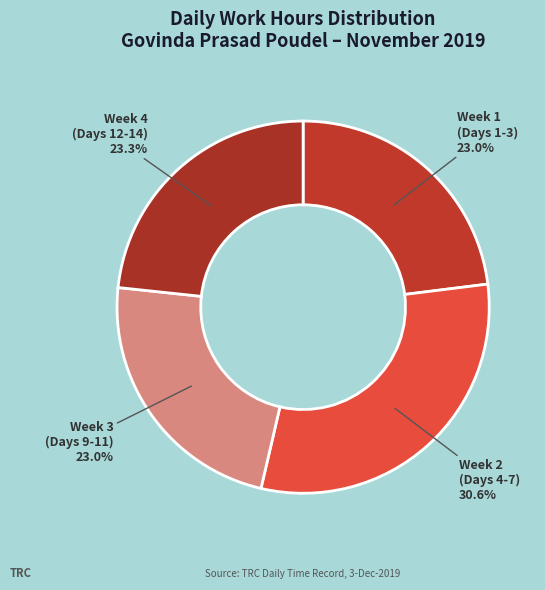

Does any single category account for the majority?

No